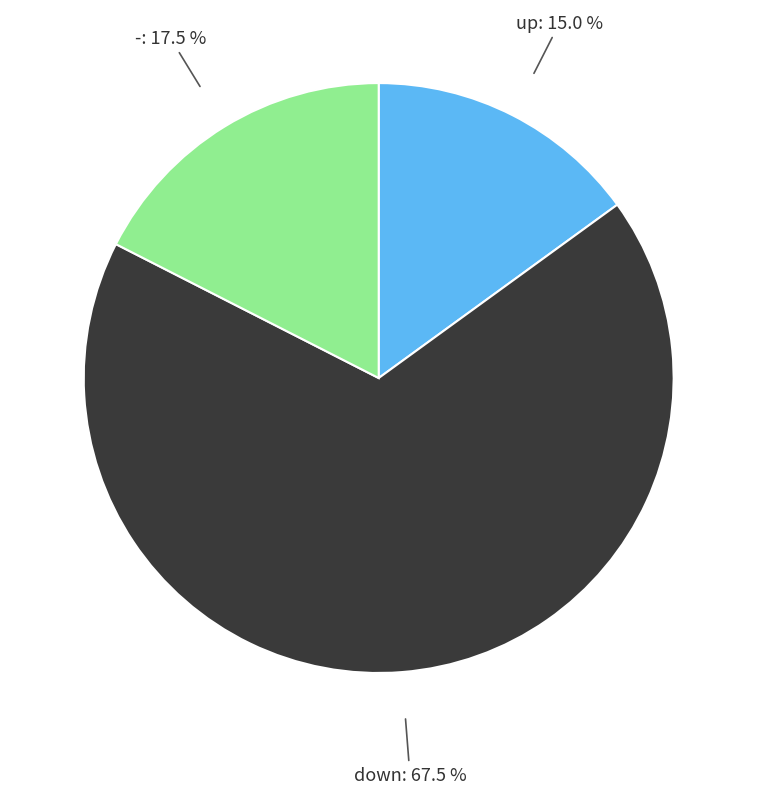

The - slice represents 25% of the pie. True or false?

False